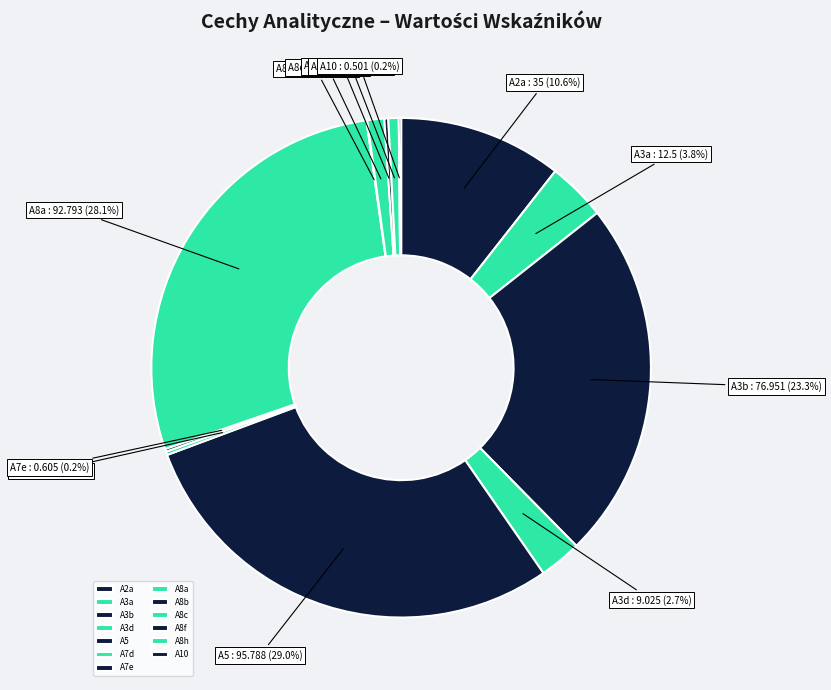

What is the ratio of the value at A3d to the value at A5?

0.1